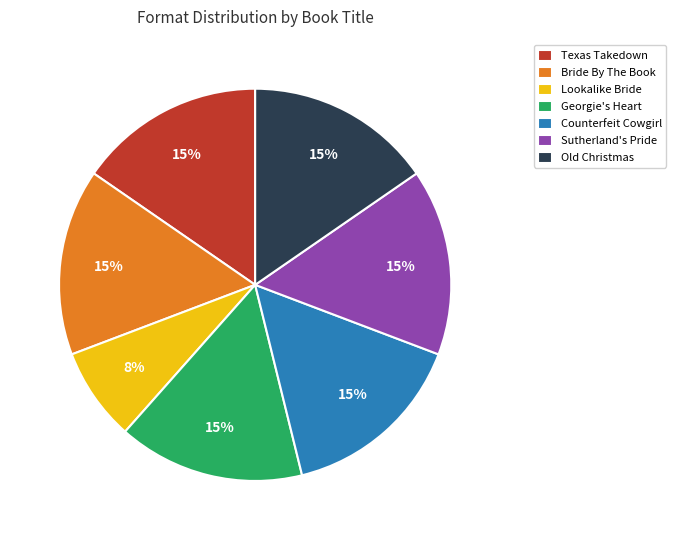

To the nearest percent, what is the average slice percentage?

14%